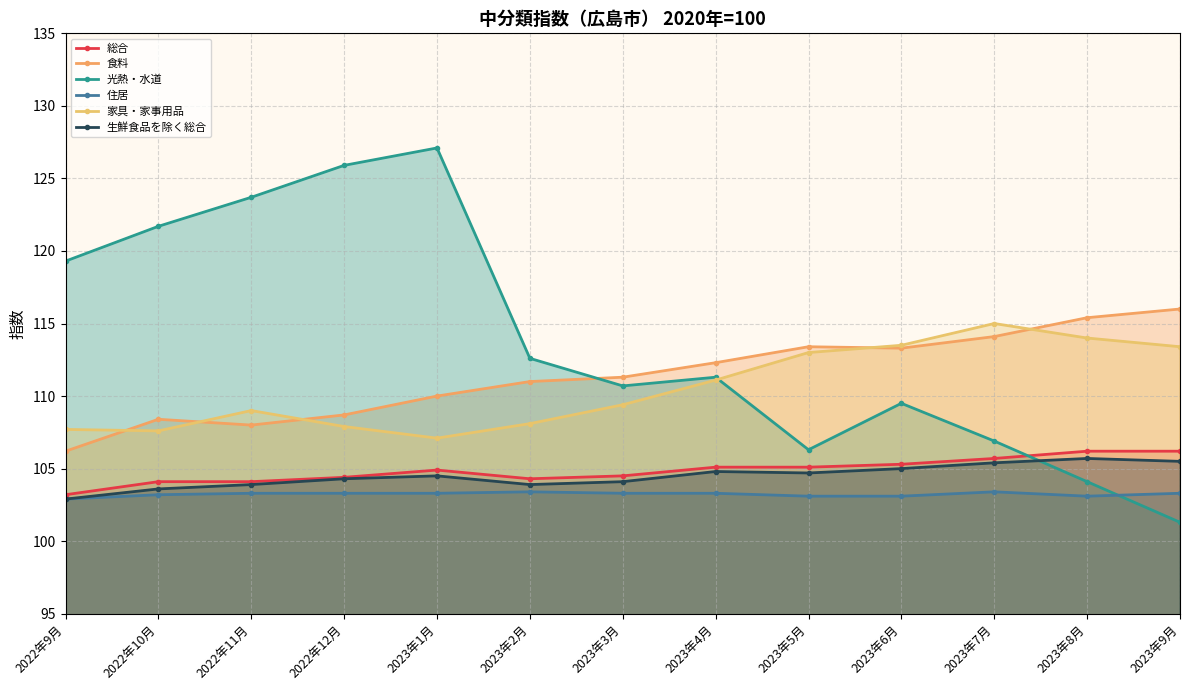

Where is the first local maximum for 食料?

2022年10月